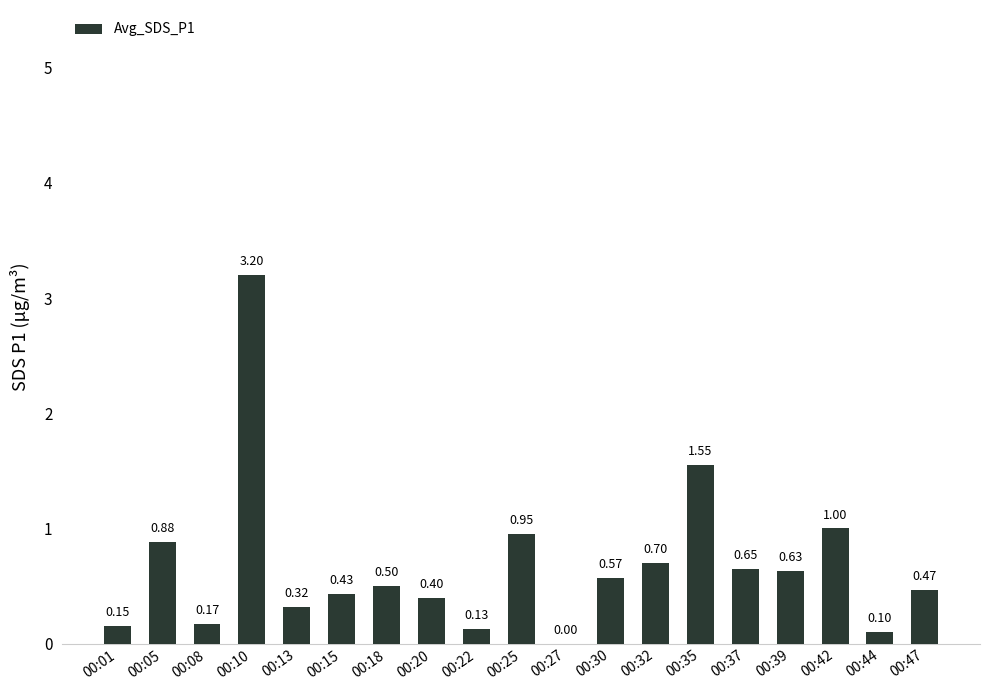

Which has a higher value, 00:47 or 00:32?

00:32